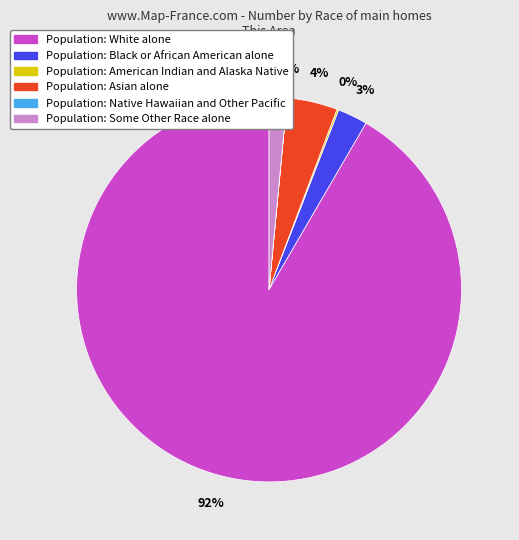

To the nearest percent, what is the difference between the largest and smallest slice percentages?

92%